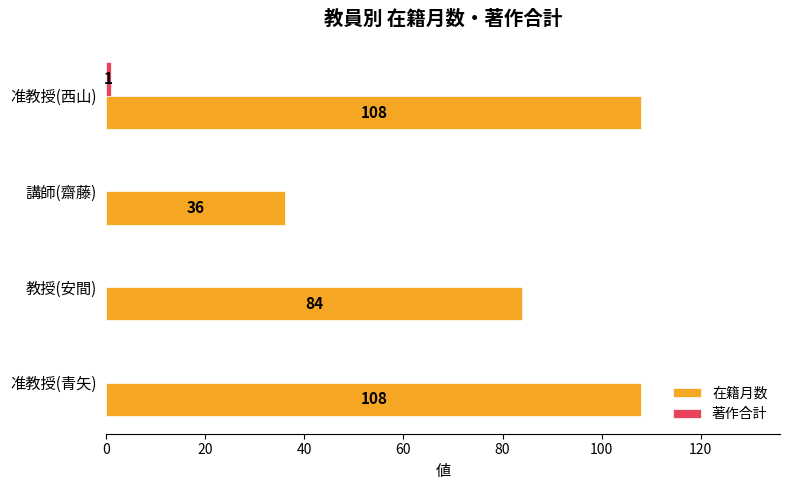

Which series has the largest total across all categories?

在籍月数